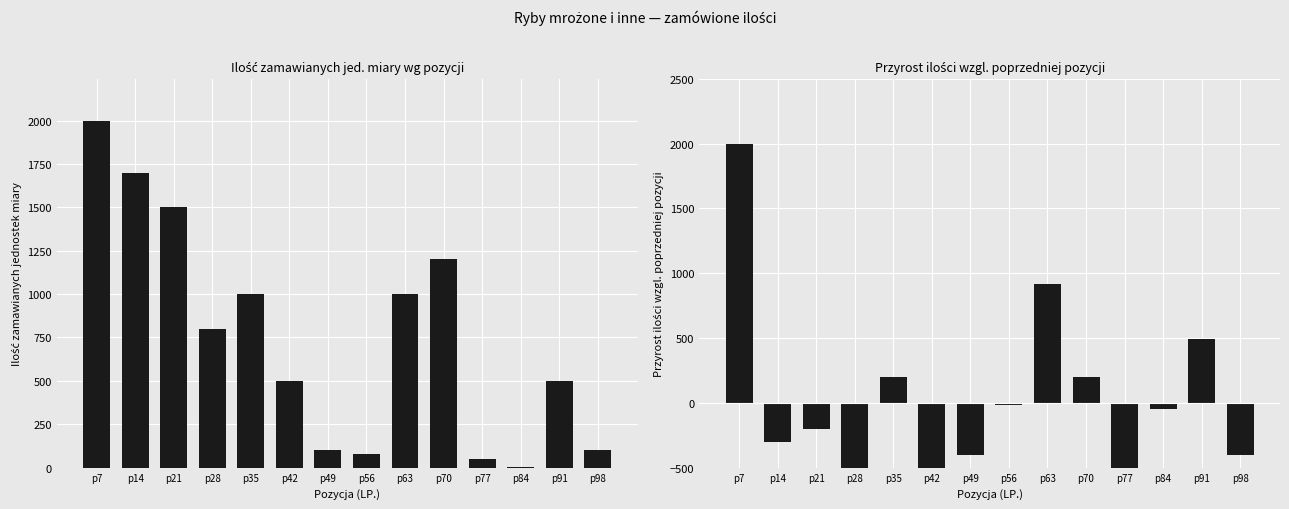

Which series has the largest range (max minus min)?

Przyrost ilości wzgl. poprzedniej pozycji